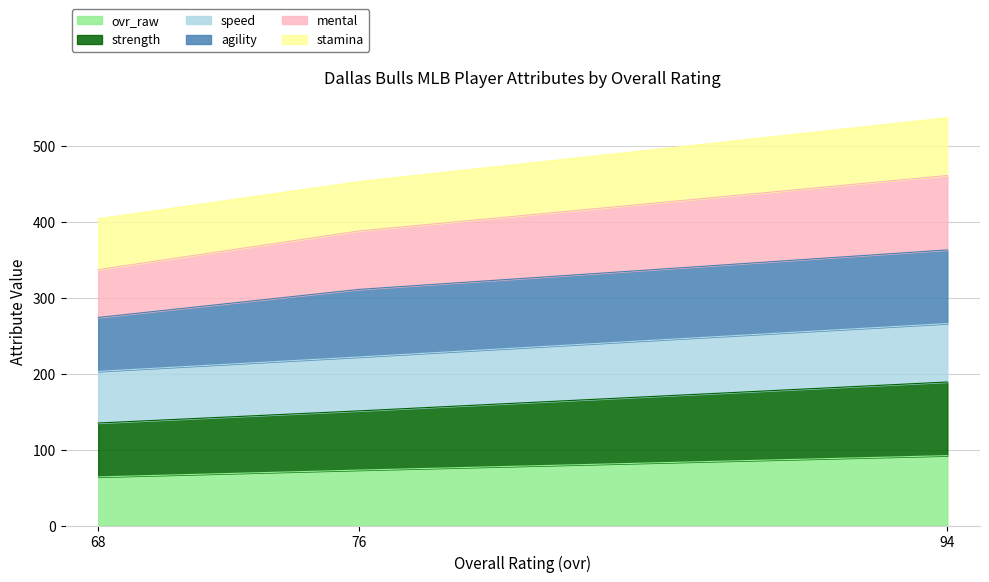

Is it true that ovr_raw equals 92 at 94?

True